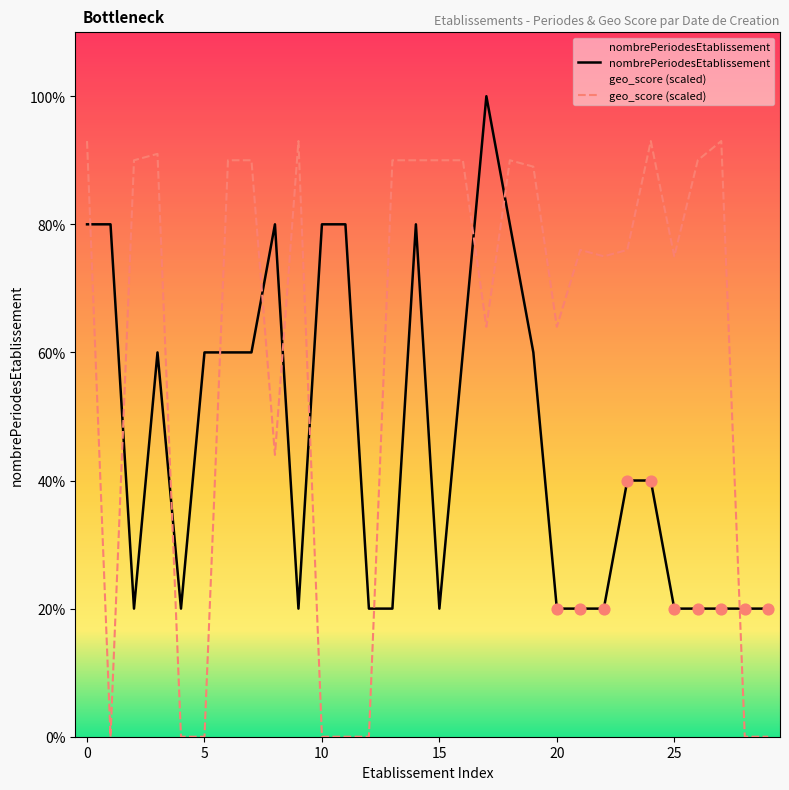

Which series has the widest spread of Y values?

geo_score